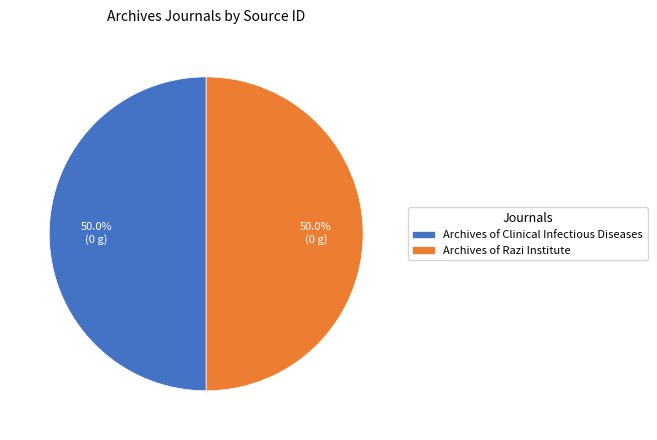

How much of the chart is everything except Archives of Razi Institute?

50.0%